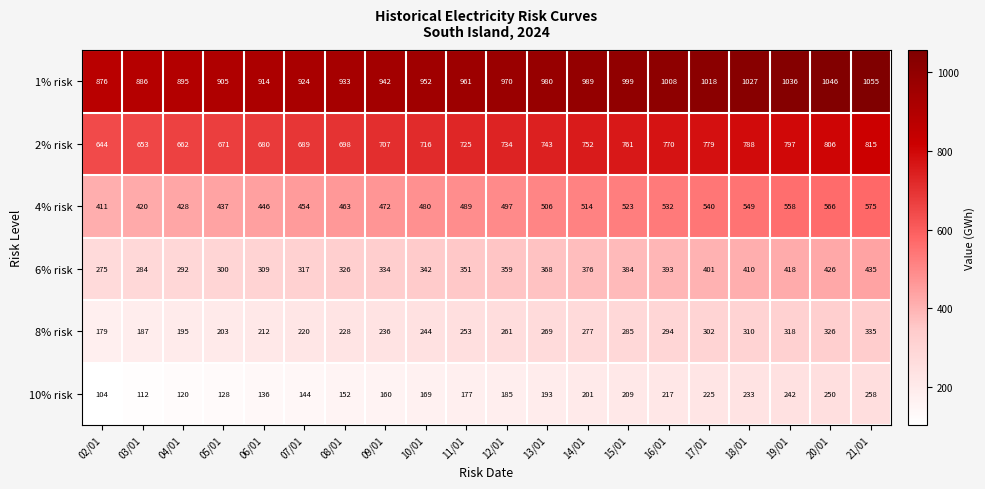

Rank the series by their maximum value, from lowest to highest.

10% risk, 8% risk, 6% risk, 4% risk, 2% risk, 1% risk